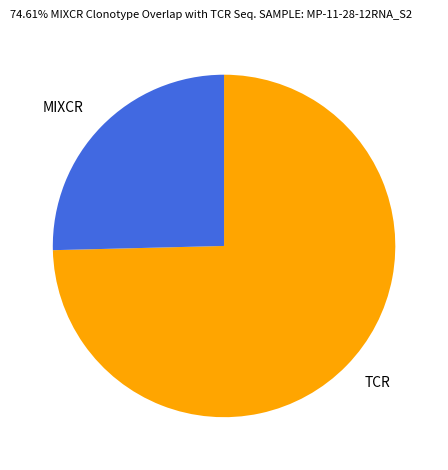

Which category has the biggest portion of the pie?

TCR